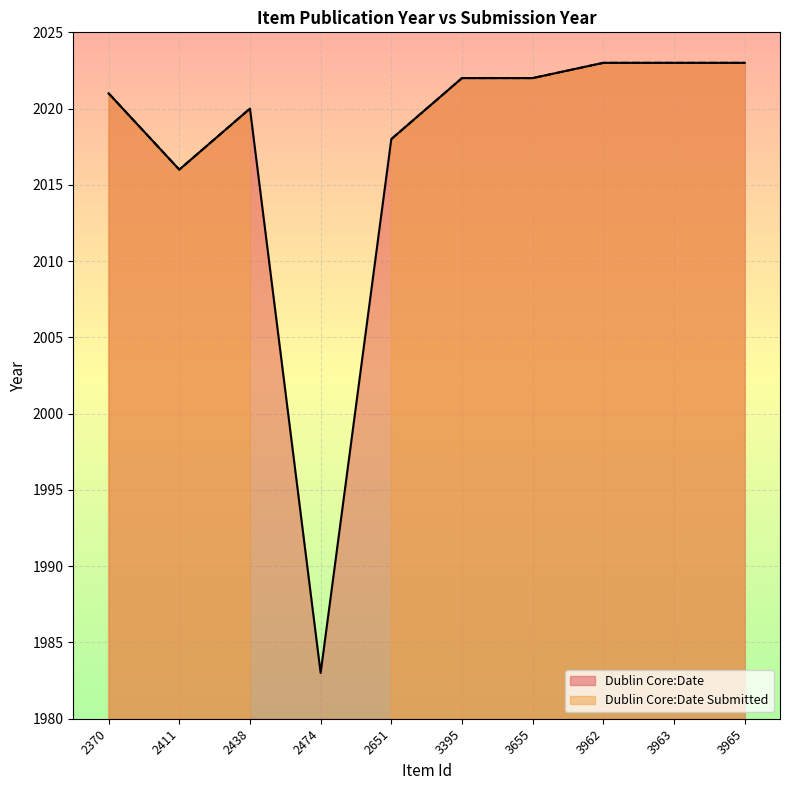

True or false: the data shows 2021 at 2370.

True